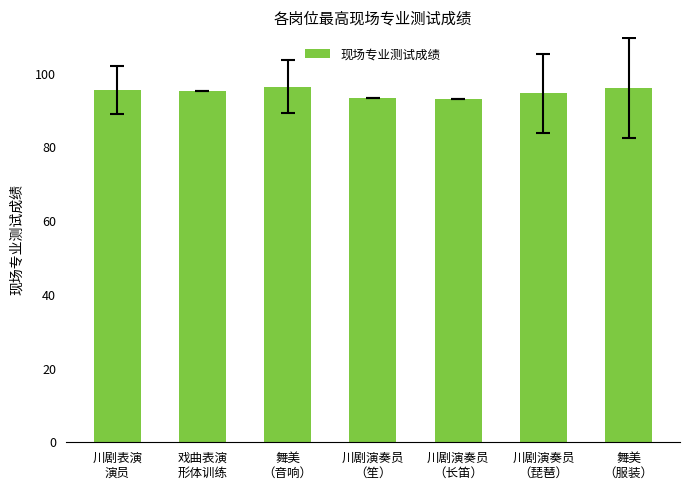

What is the minimum value shown in the chart?

93.2